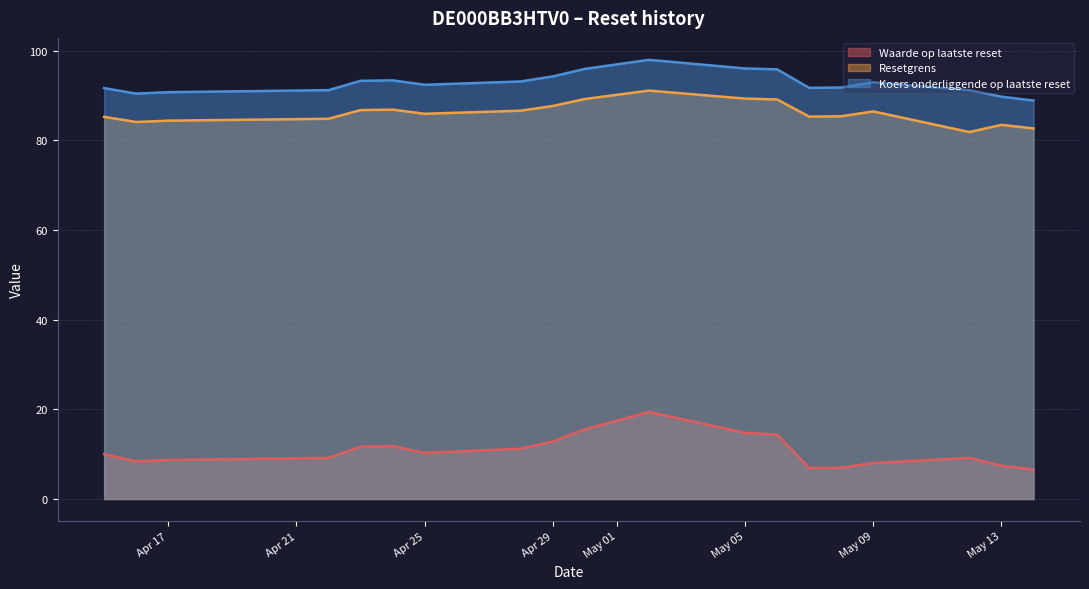

True or false: Resetgrens and Waarde op laatste reset cross at least once.

False